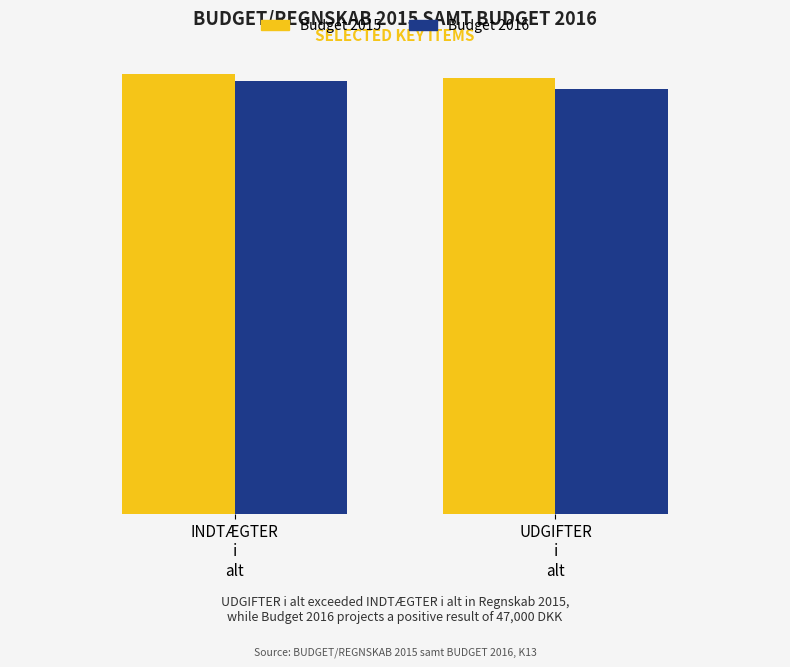

What is the smallest value displayed?

2471000